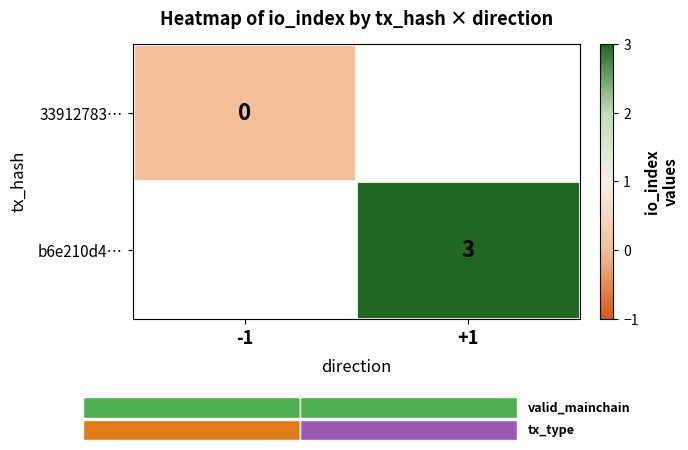

The value of b6e210d4… at +1 is 3. True or false?

True